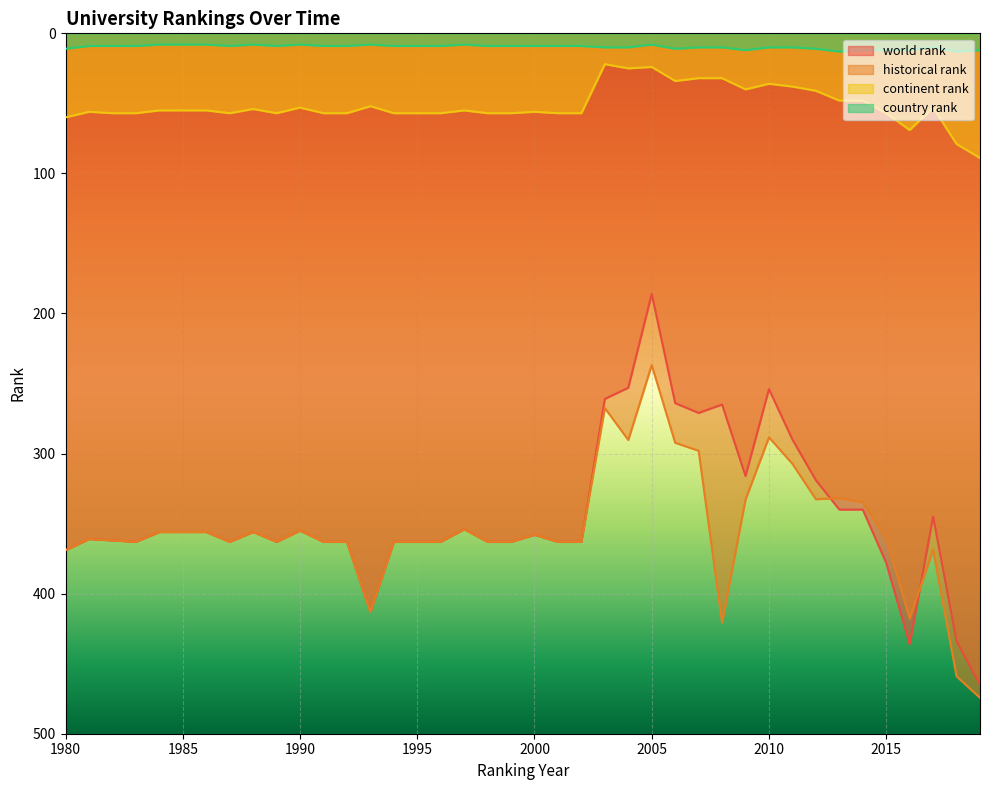

Reading left to right, extract all data points from this chart.

world rank: 369.0	361.0	362.0	363.0	356.0	356.0	356.0	363.0	356.0	363.0	355.0	363.0	363.0	413.0	363.0	363.0	363.0	354.0	363.0	363.0	358.0	363.0	363.0	261.0	253.0	186.0	264.0	271.0	265.0	316.0	254.0	290.0	319.0	340.0	340.0	378.0	436.0	345.0	434.0	465.0
continent rank: 60.0	56.0	57.0	57.0	55.0	55.0	55.0	57.0	54.0	57.0	53.0	57.0	57.0	52.0	57.0	57.0	57.0	55.0	57.0	57.0	56.0	57.0	57.0	22.0	25.0	24.0	34.0	32.0	32.0	40.0	36.0	38.0	41.0	48.0	48.0	57.0	69.0	53.0	79.0	89.0
country rank: 11.0	9.0	9.0	9.0	8.0	8.0	8.0	9.0	8.0	9.0	8.0	9.0	9.0	8.0	9.0	9.0	9.0	8.0	9.0	9.0	9.0	9.0	9.0	10.0	10.0	8.0	11.0	10.0	10.0	12.0	10.0	10.0	11.0	13.0	12.0	12.0	12.0	10.0	13.0	12.0
historical rank: 369.0	361.0	362.0	363.0	356.0	356.0	356.0	363.0	356.0	363.0	355.0	363.0	363.0	413.0	363.0	363.0	363.0	354.0	363.0	363.0	358.0	363.0	363.0	267.5	290.3	236.8	292.3	298.0	420.7	332.8	288.4	307.3	332.6	331.8	334.7	360.5	417.8	368.7	459.0	474.4